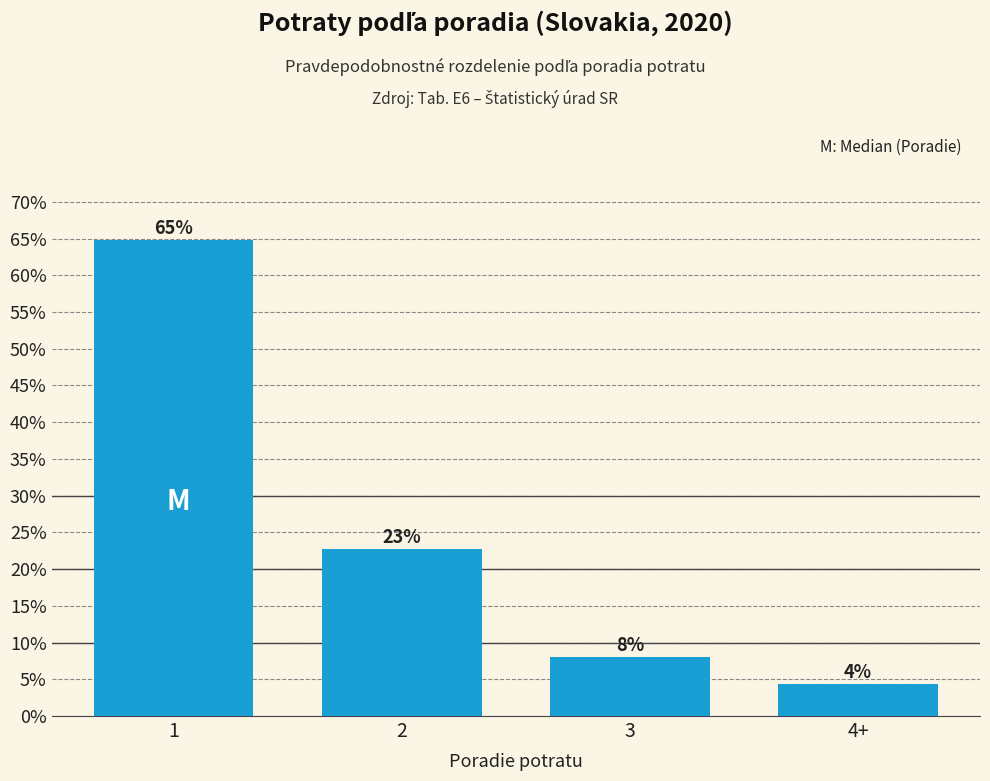

What is the average value?

25.0